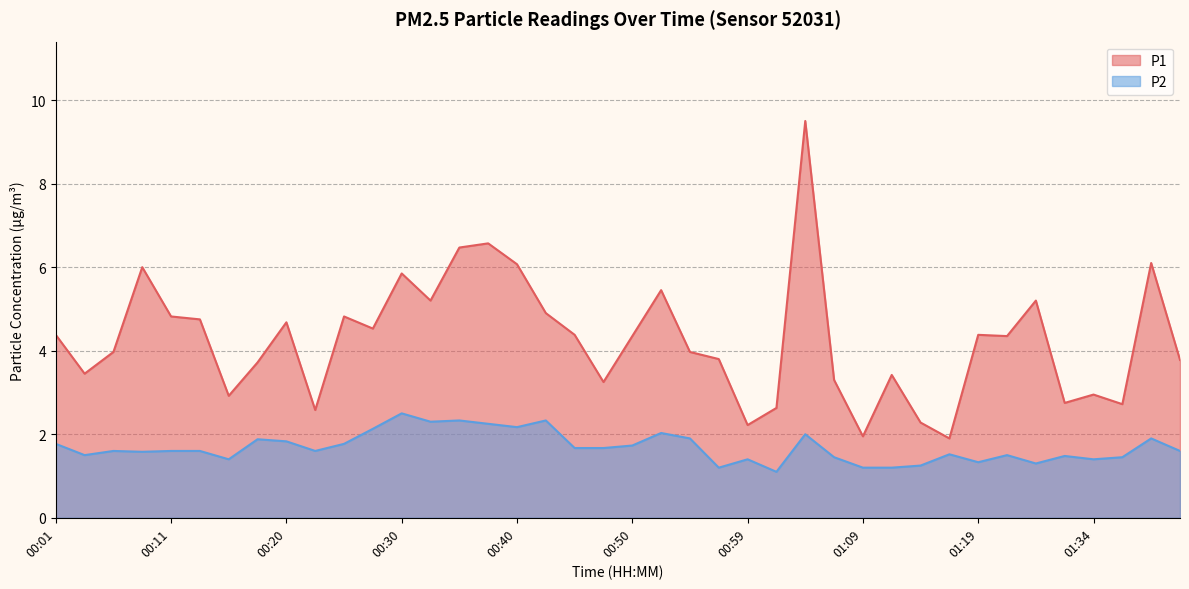

The P2 series shows 1.7 at 00:45. True or false?

True